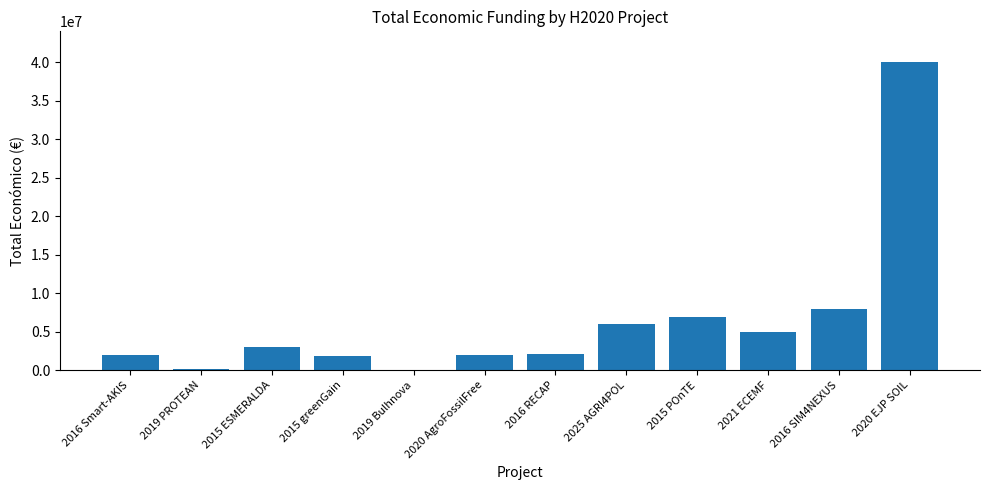

Are the bars horizontal?

No